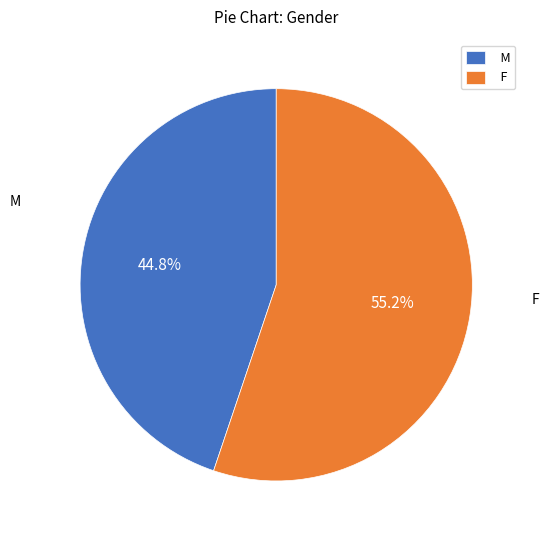

How many segments does this pie chart have?

2